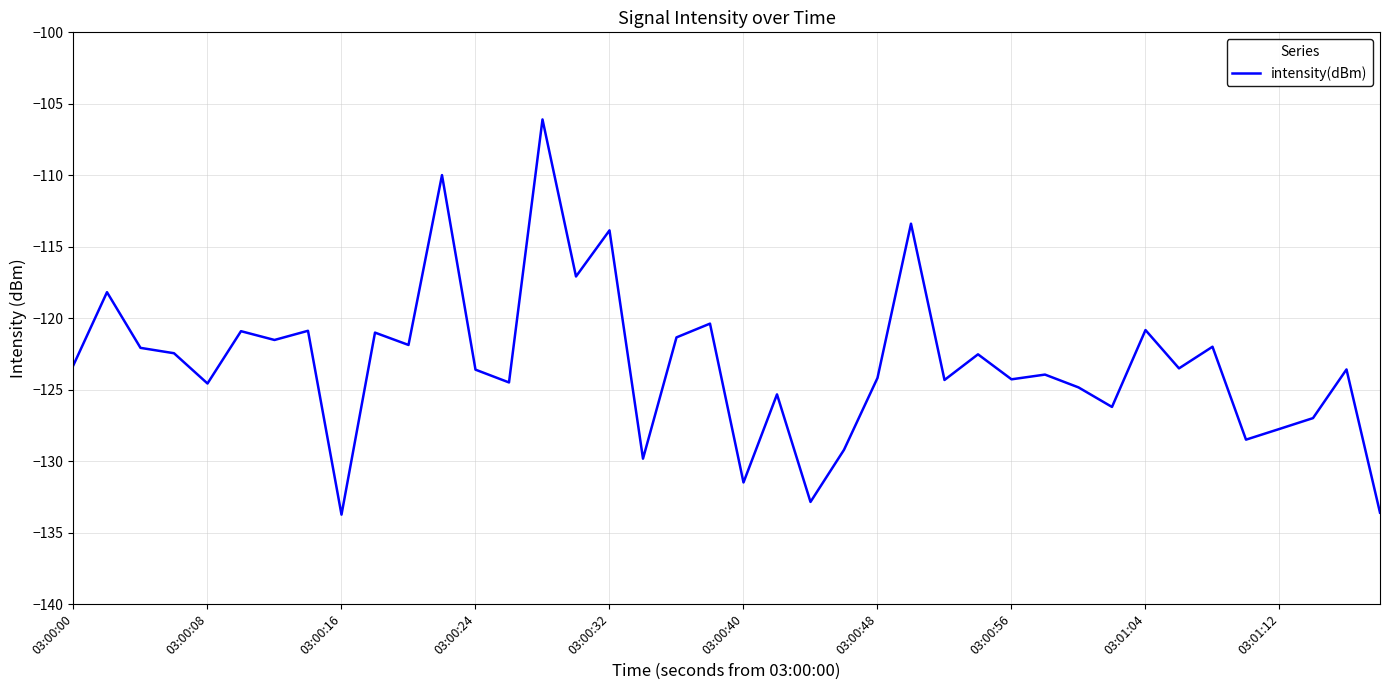

Is this an area chart (filled region under the line)?

No